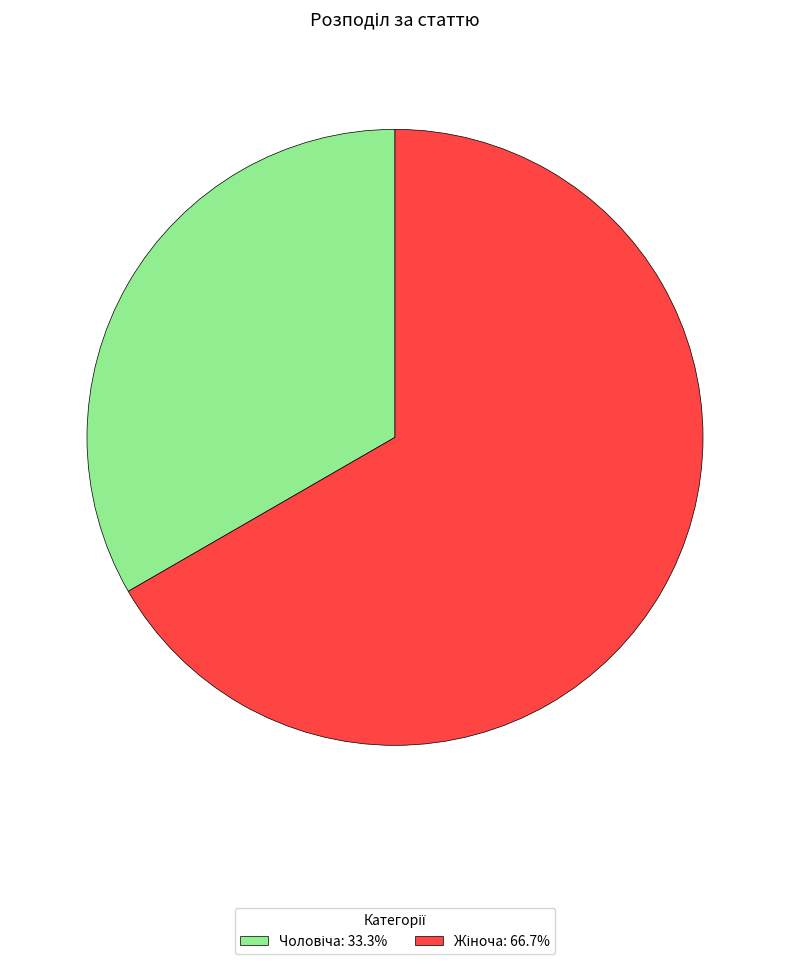

Is there any slice that represents more than half of the pie?

Yes